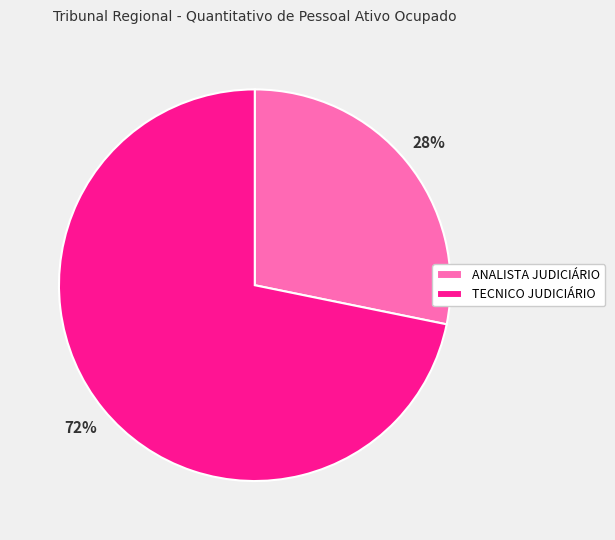

Is the sum of ANALISTA JUDICIÁRIO and TECNICO JUDICIÁRIO greater than half?

Yes